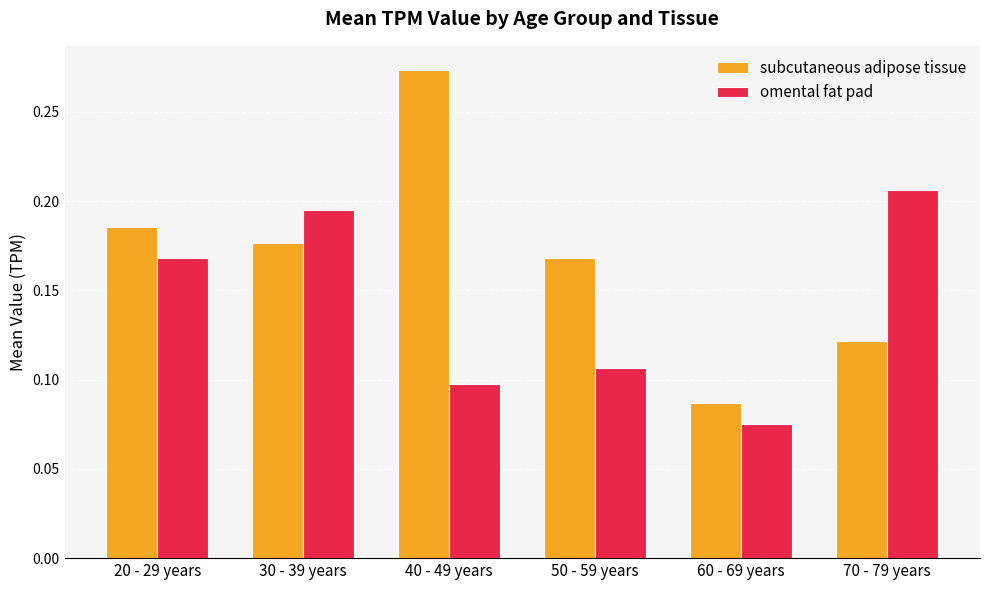

What is the total value across all series at 20 - 29 years?

0.4